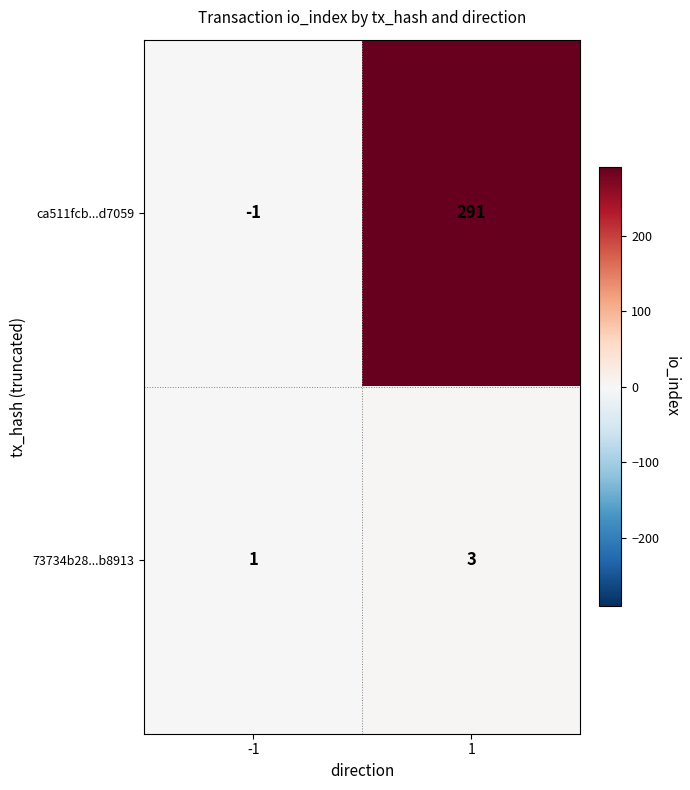

What is the greatest value displayed?

291